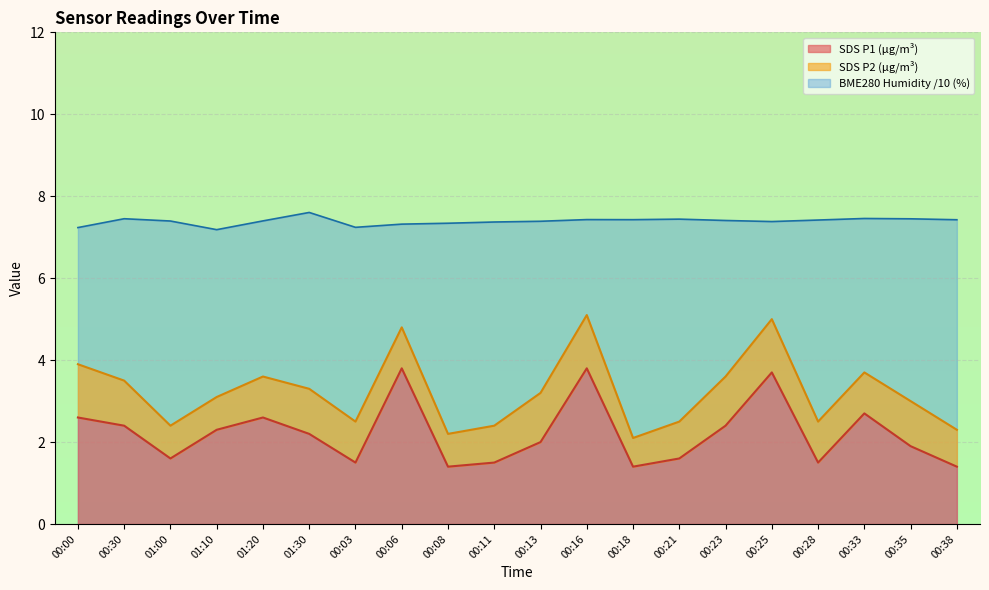

How many interior local peaks does the SDS_P1 series have?

5